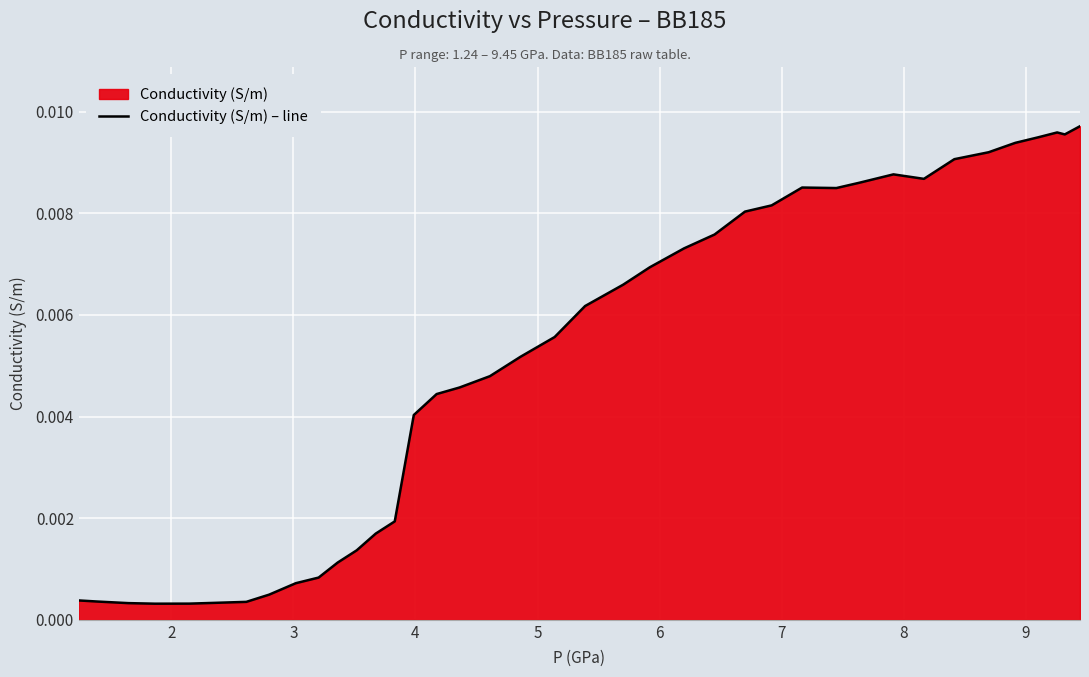

Count the number of data series in this chart.

1